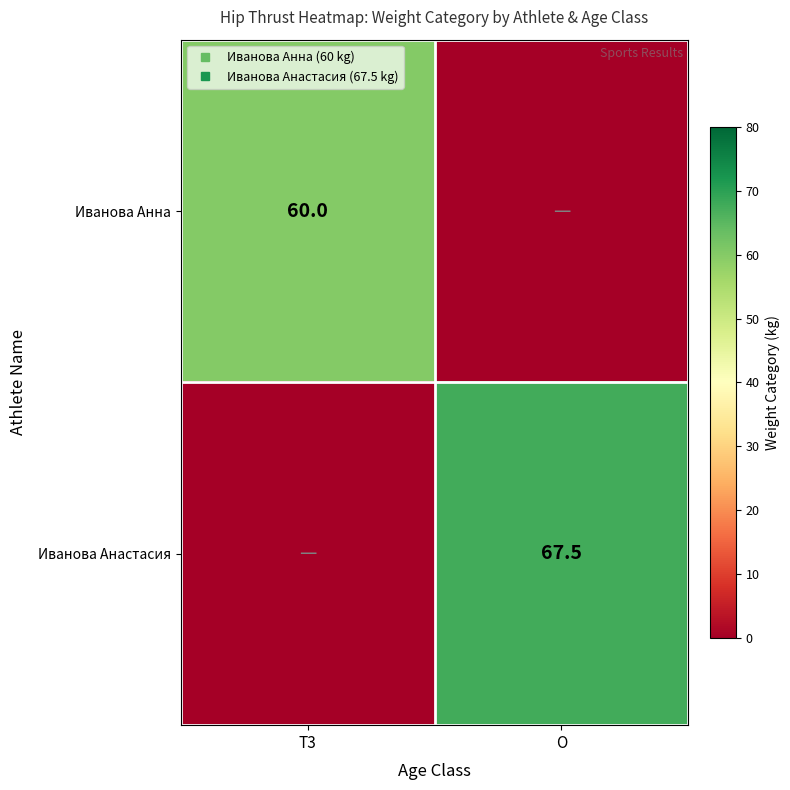

Where is Иванова Анастасия nearest to the value 33?

T3